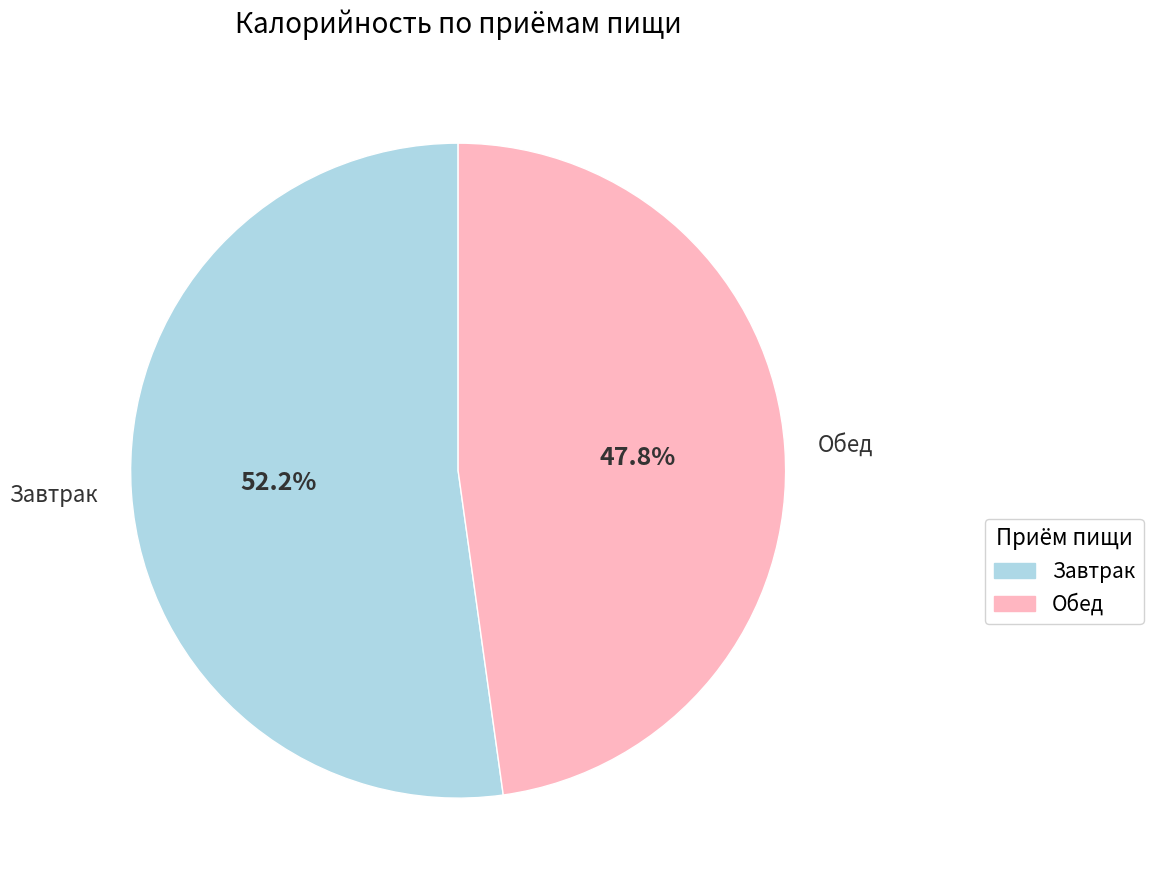

Does any single category account for the majority?

Yes